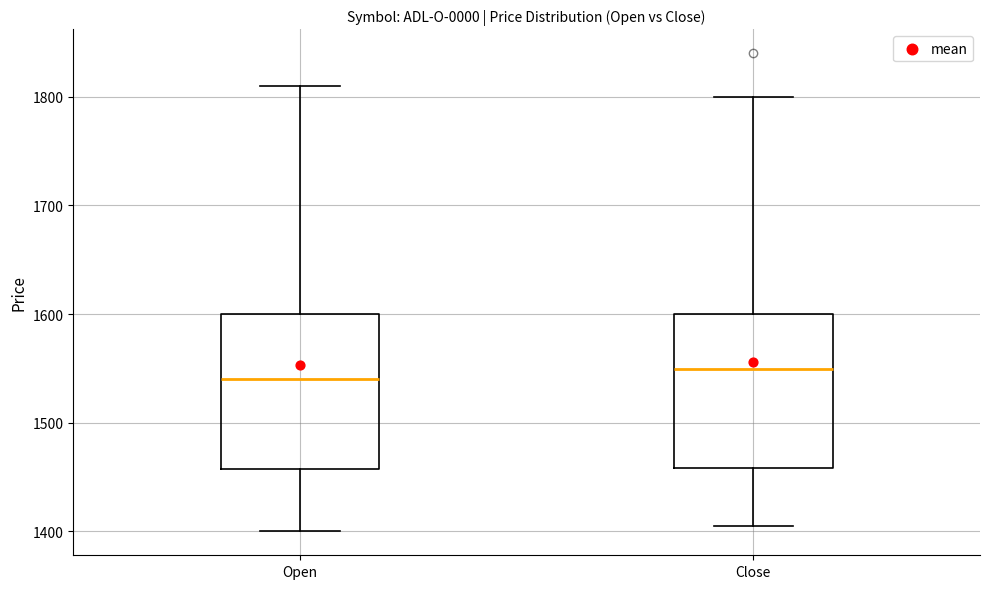

Where is the upper edge of the box for Close on the y-axis? The values are not printed on the chart, so give them approximately, as read against the axis.

1600